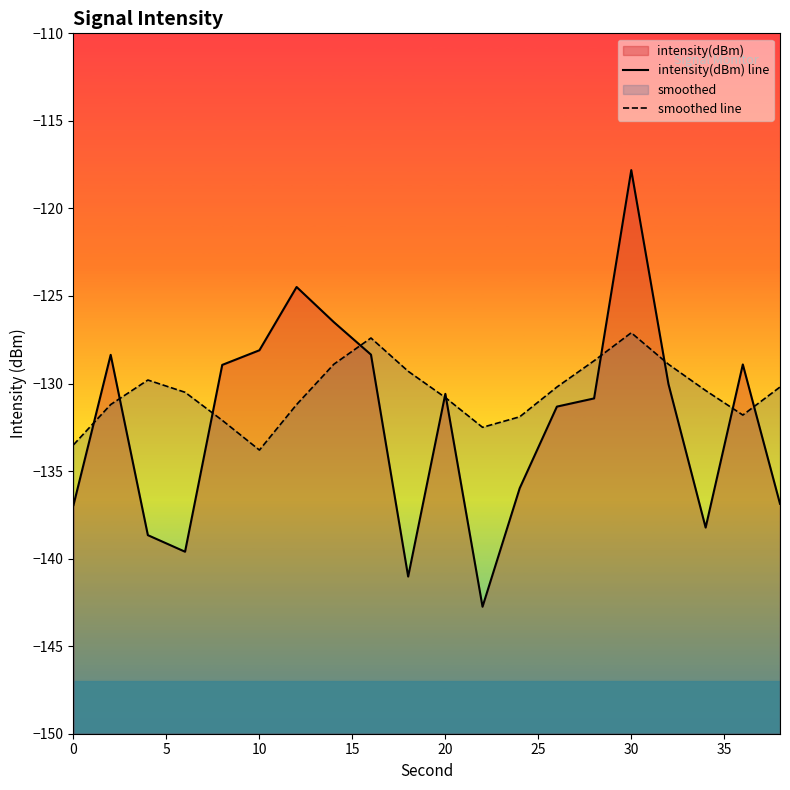

True or false: intensity(dBm) line has a value of -40.9 at 14.

False